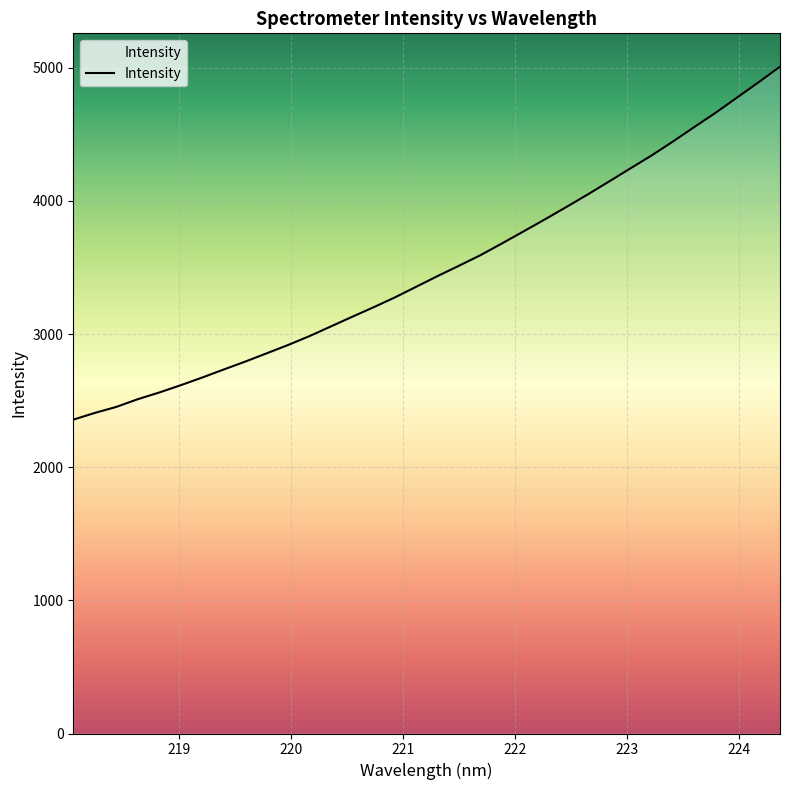

What is the smallest value displayed?

2357.0